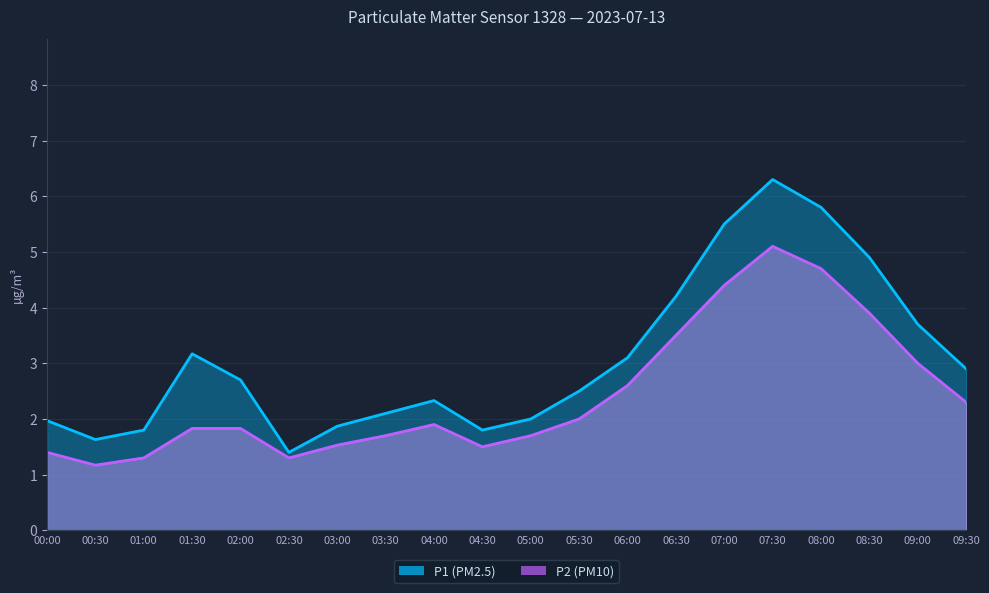

What is the difference between the highest and lowest values at 06:00?

0.5